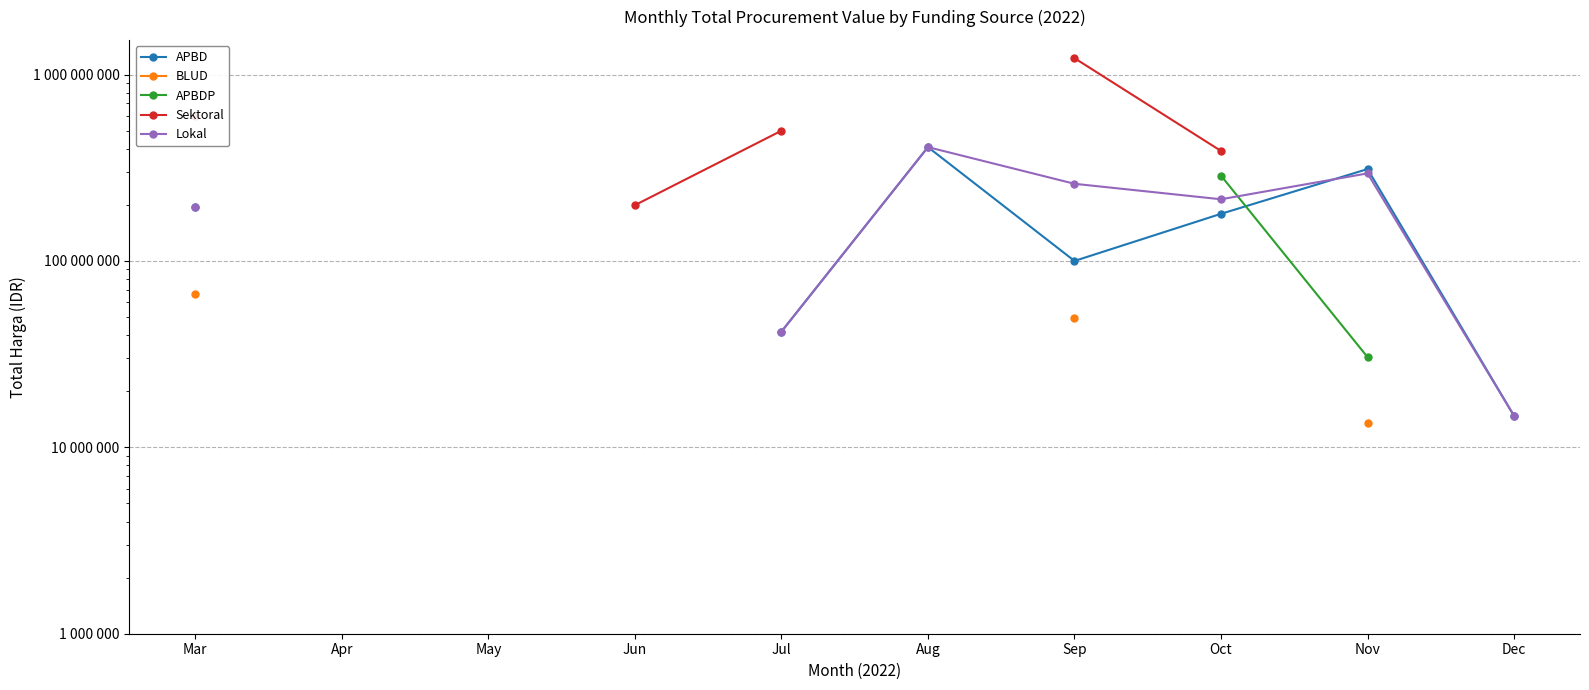

What is the difference between the second highest and minimum values in the Lokal series?

101255305.0